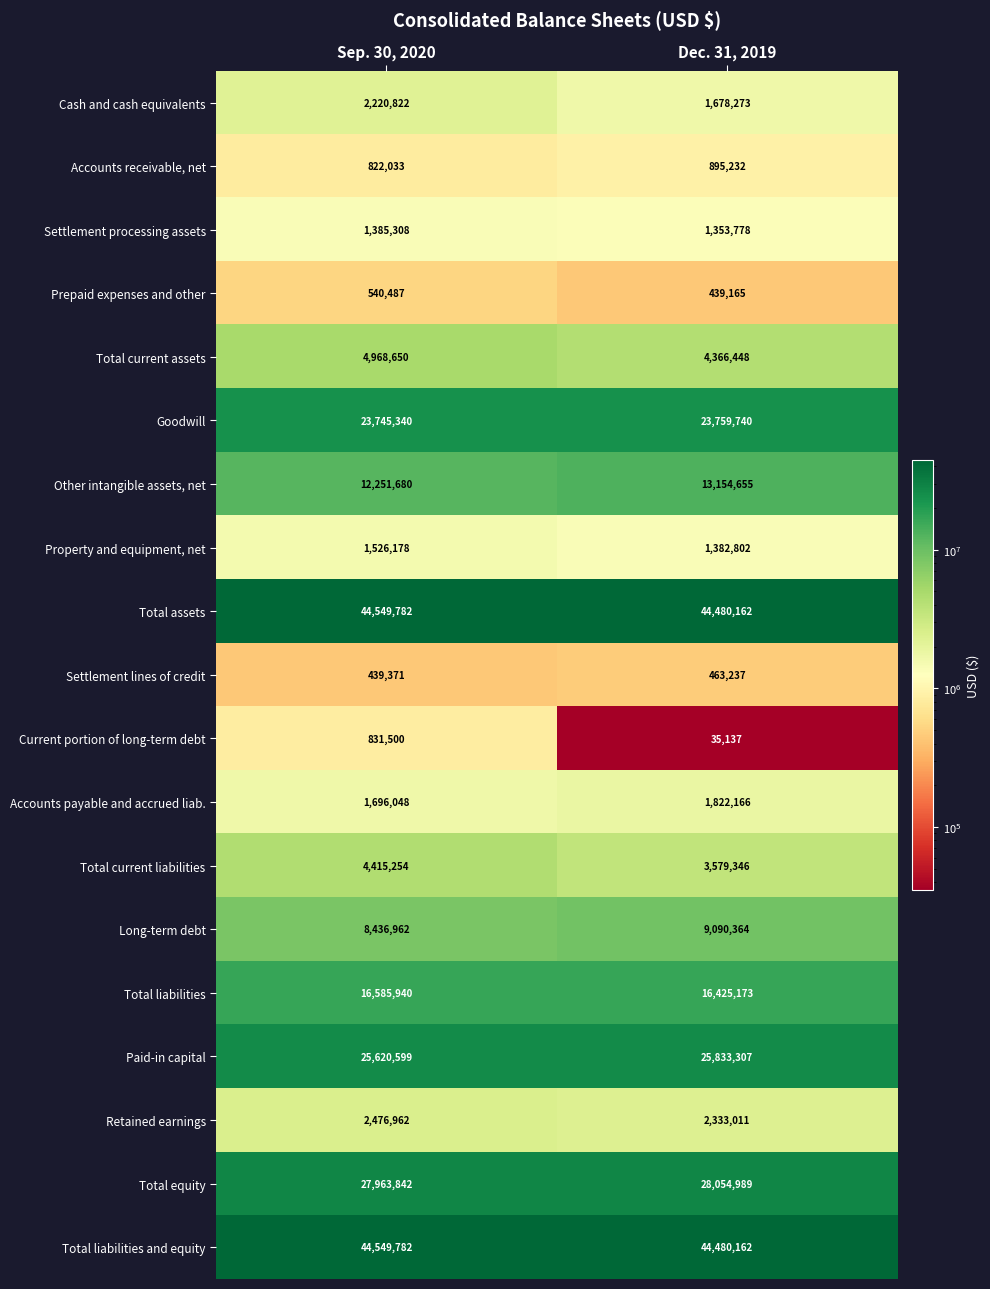

What is the sum of all Property and equipment, net values?

2908980